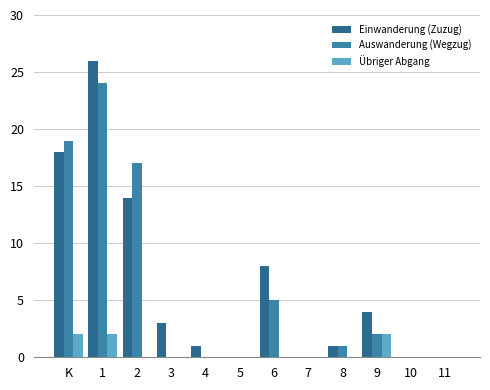

What is the label of the 11th bar from the left?

10